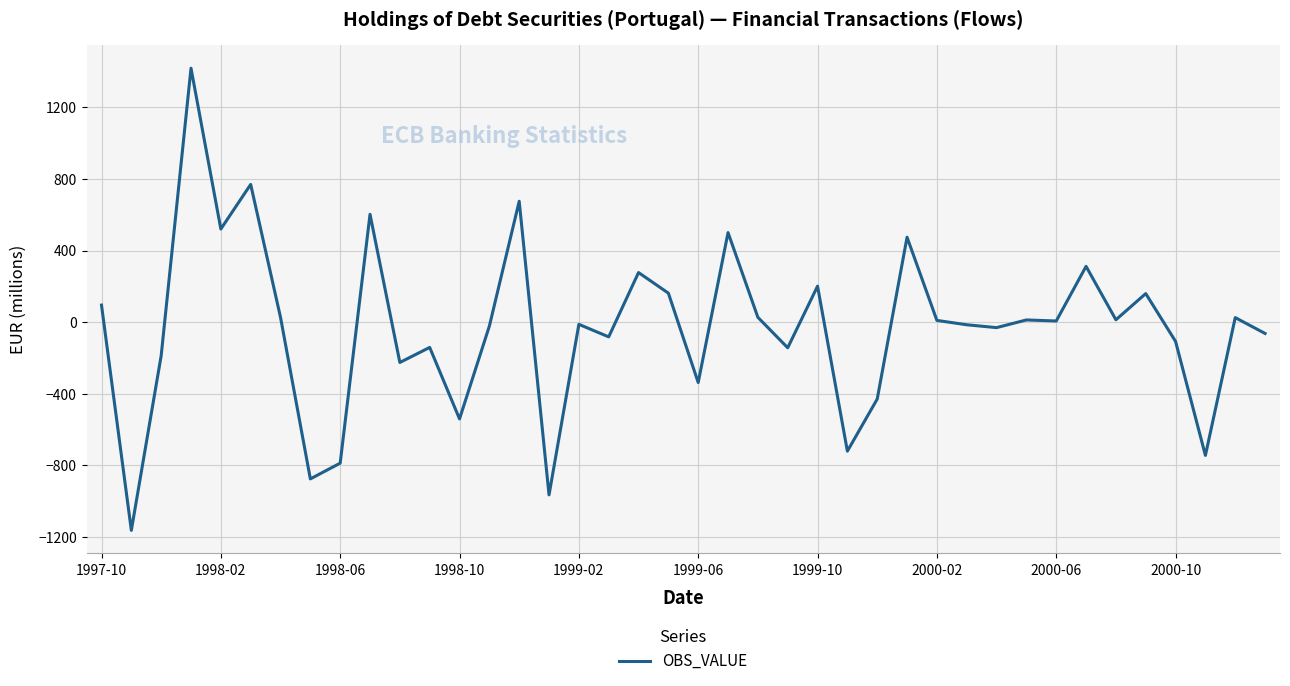

What is the minimum value shown in the chart?

-1162.3